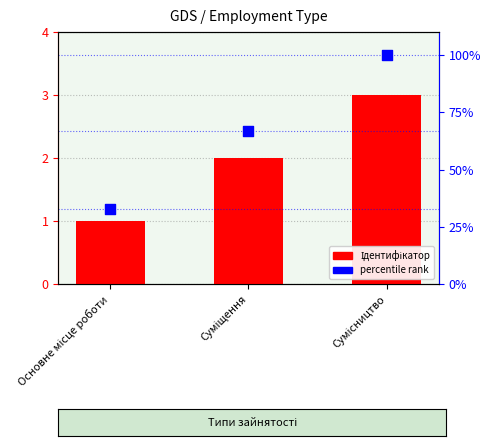

At which category is the sum across all series the highest?

Сумісництво